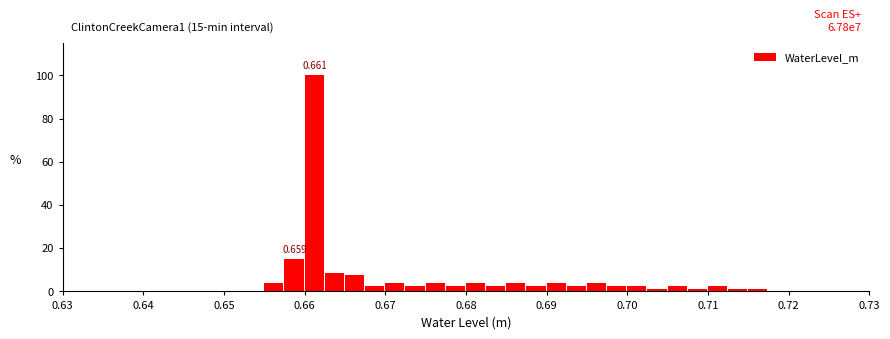

Around what value on the x-axis is the tallest bar? Give the approximate position of its centre, as read against the axis.

0.661